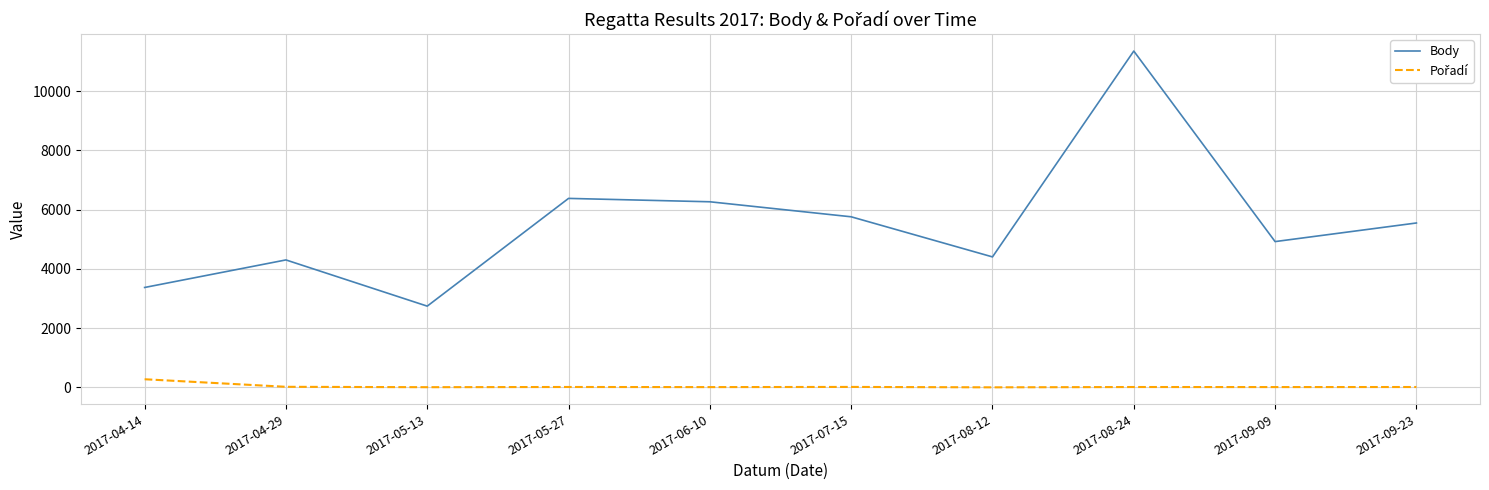

At which category is the sum across all series the highest?

2017-08-24